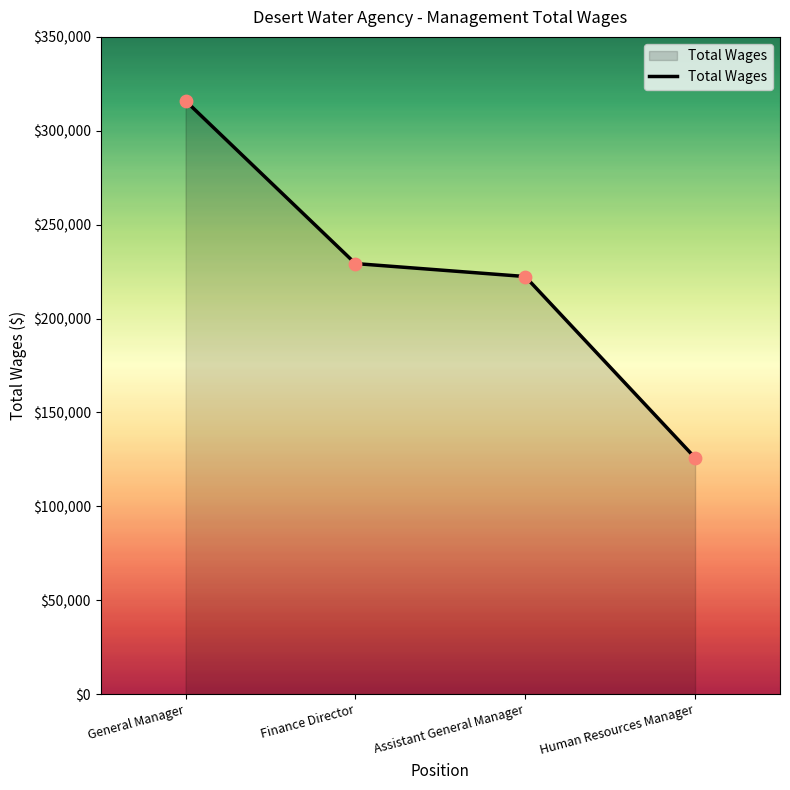

Which has a higher value, Assistant General Manager or Human Resources Manager?

Assistant General Manager